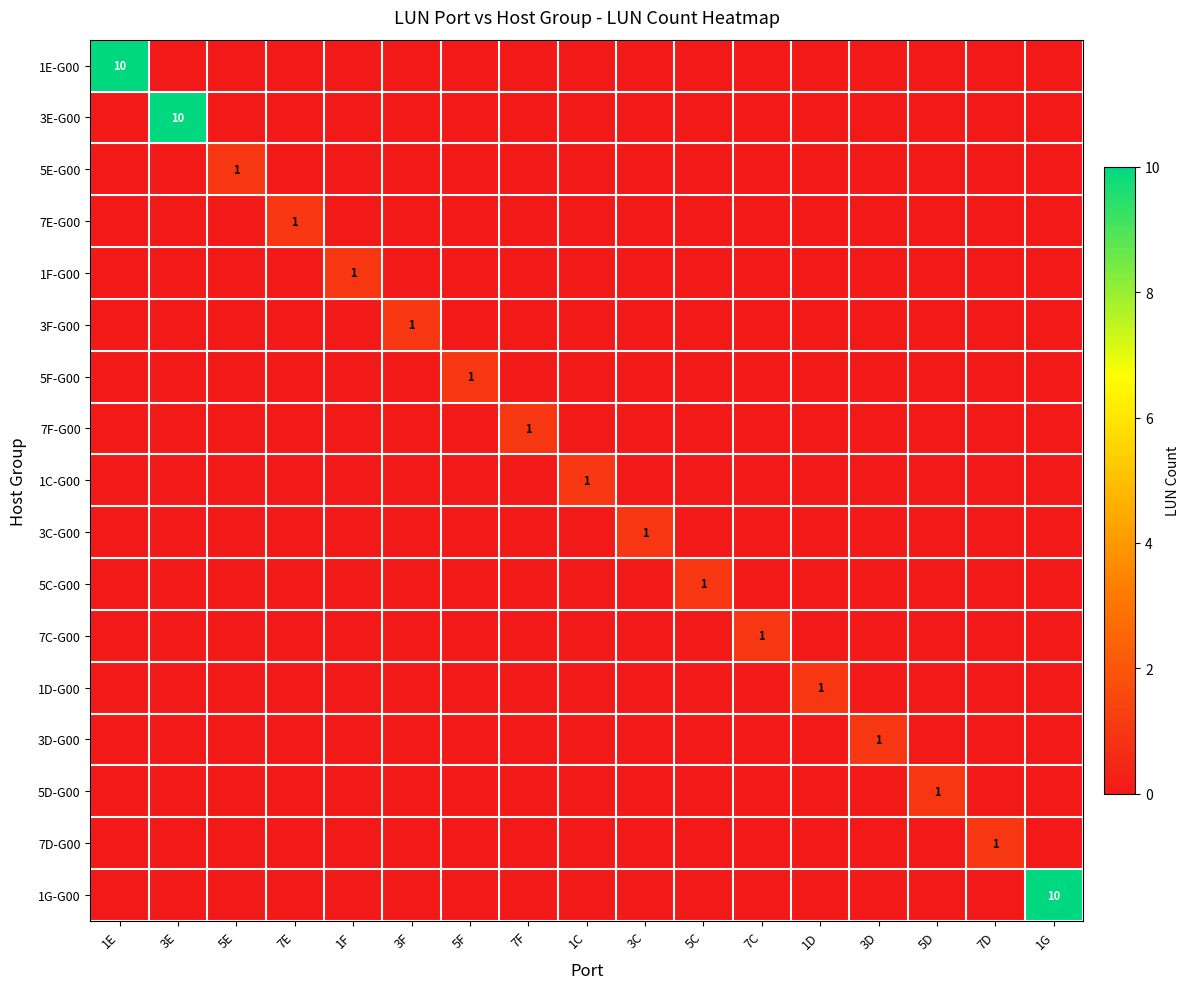

How many series are shown in this chart?

17